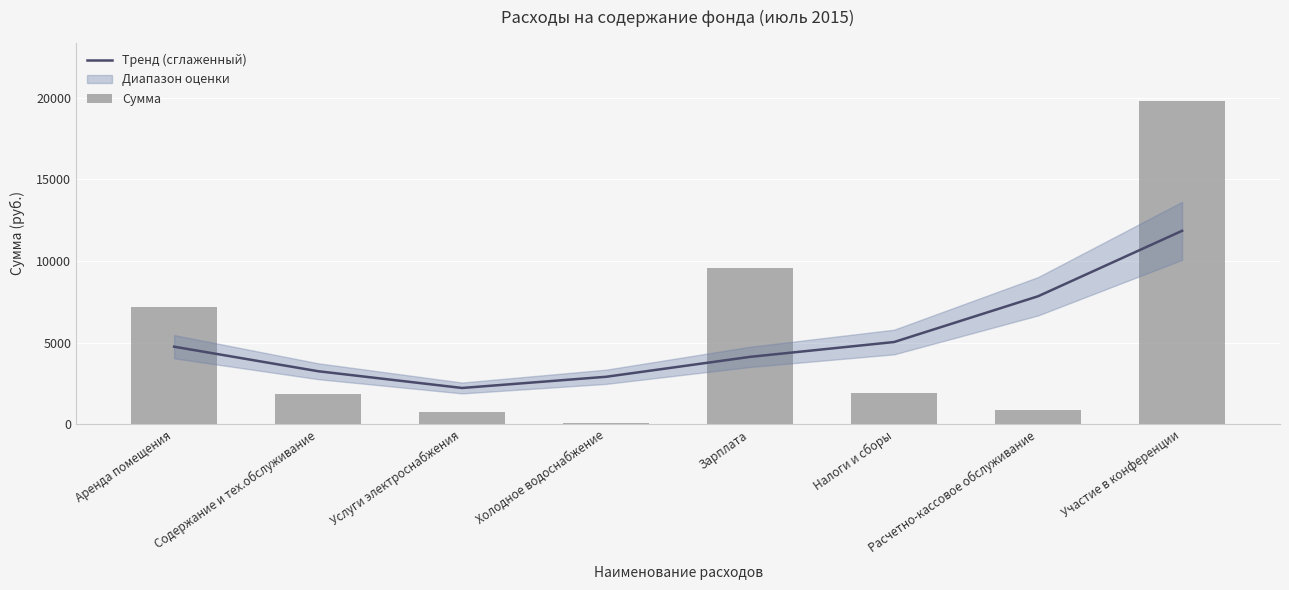

What is the difference between the Тренд (сглаженный) values at Содержание и тех.обслуживание and Зарплата?

879.8